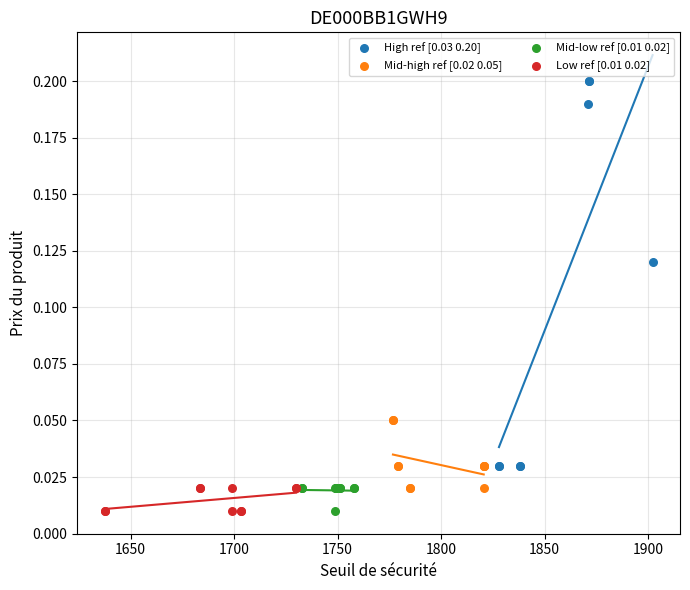

Which series has the largest Y range (max minus min)?

High ref [0.03 0.20]